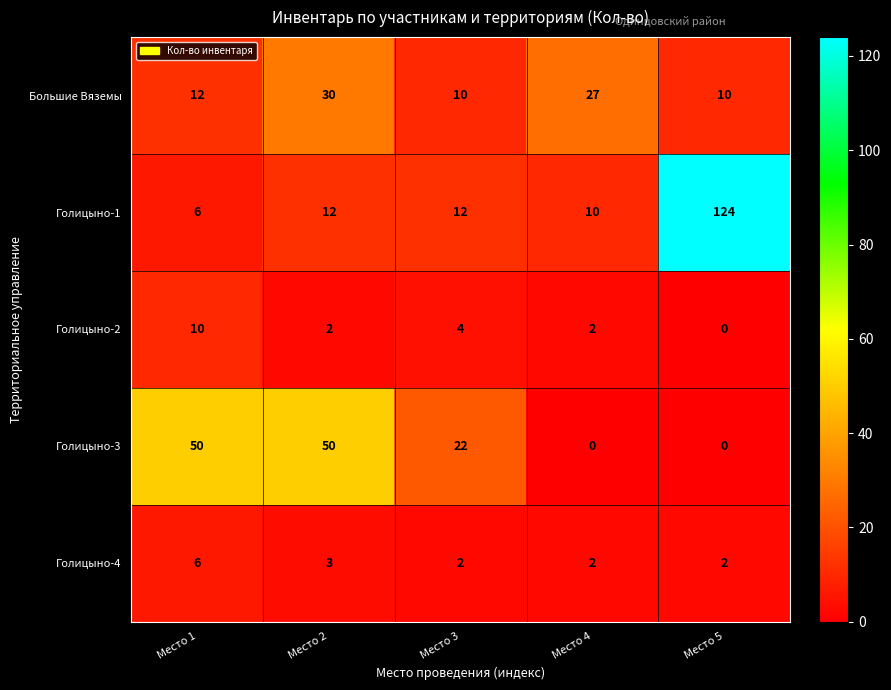

What is the spread (max minus min) of values at Место 4?

27